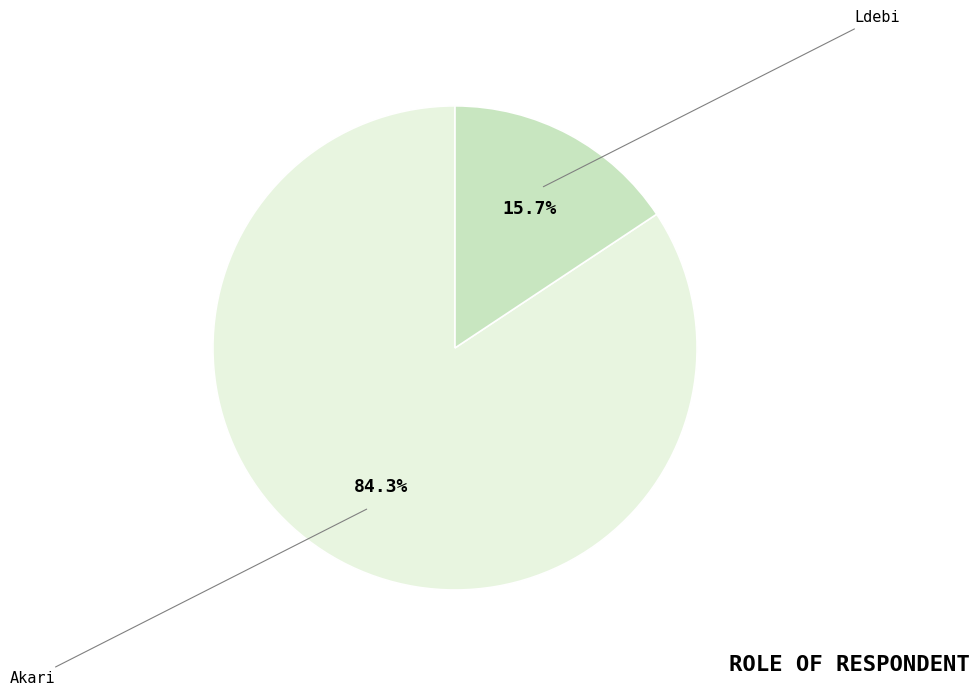

True or false: Ldebi accounts for 16% of the total.

True